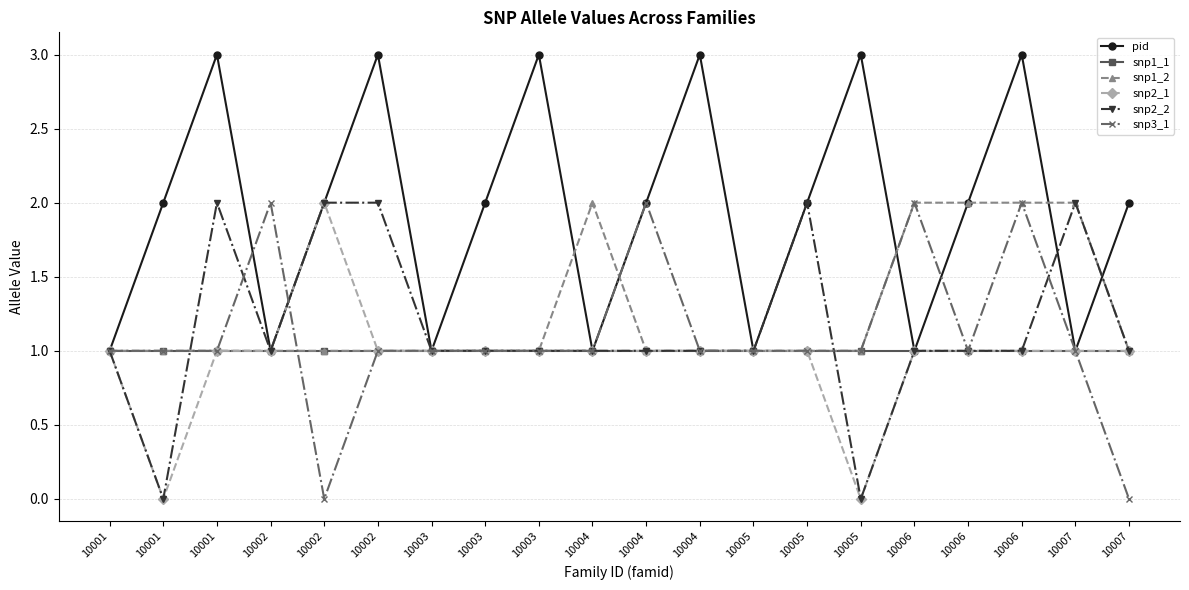

Does the chart display data point markers on the line(s)?

Yes